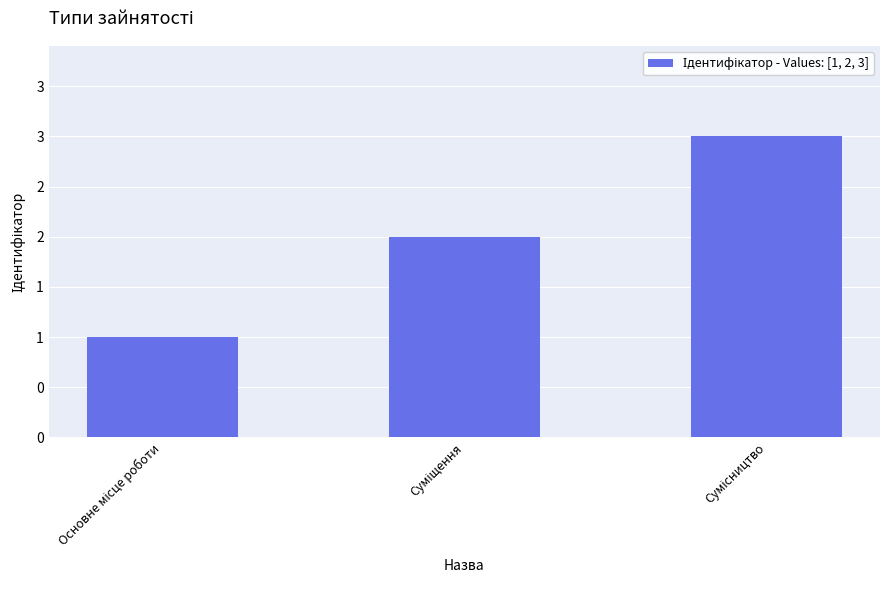

What is the label of the 3rd bar from the right?

Основне місце роботи